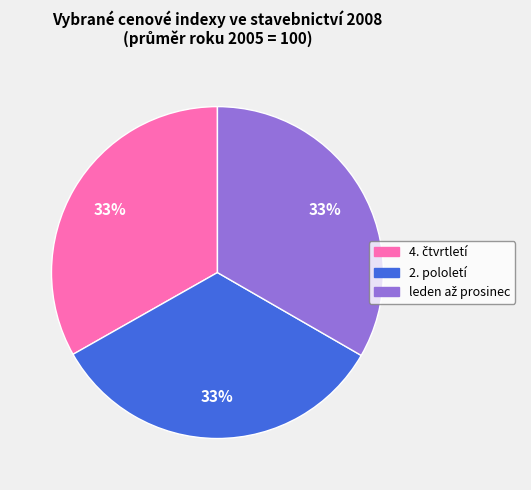

To the nearest percent, what is the average slice percentage?

33%